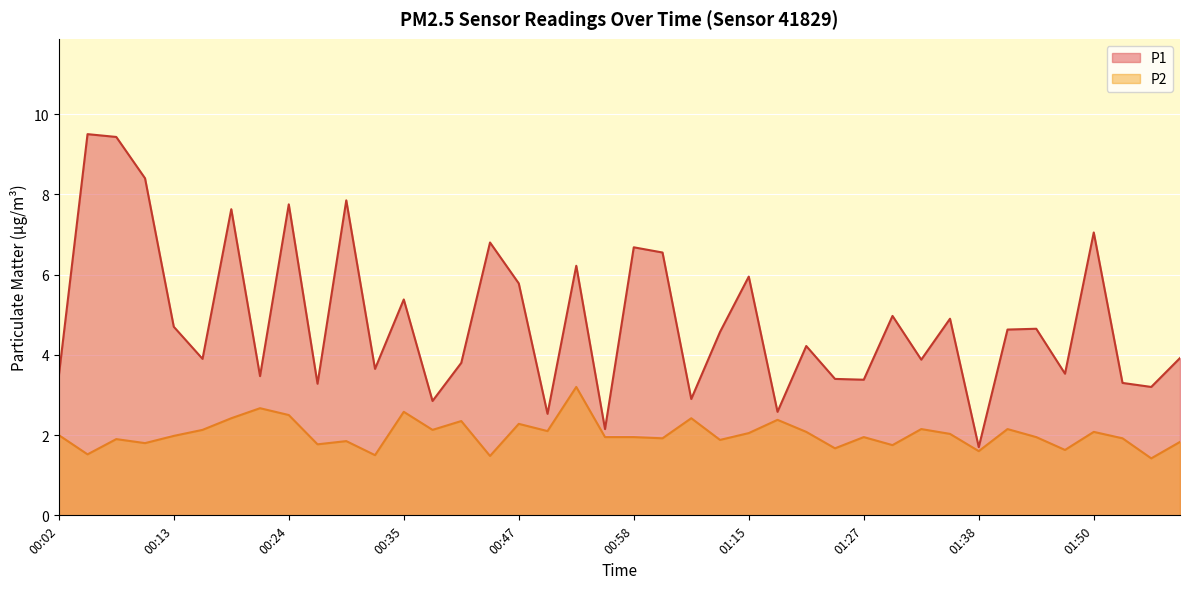

What is the total value across all series at 00:19?

10.1